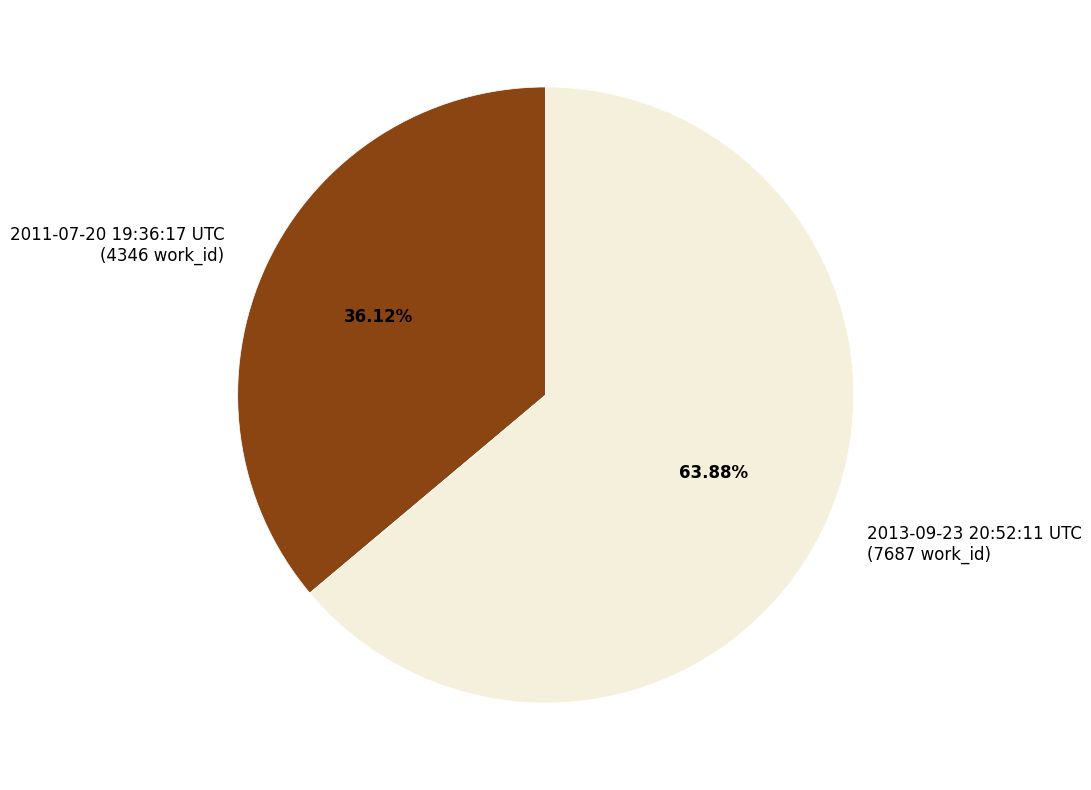

How many segments does this pie chart have?

2